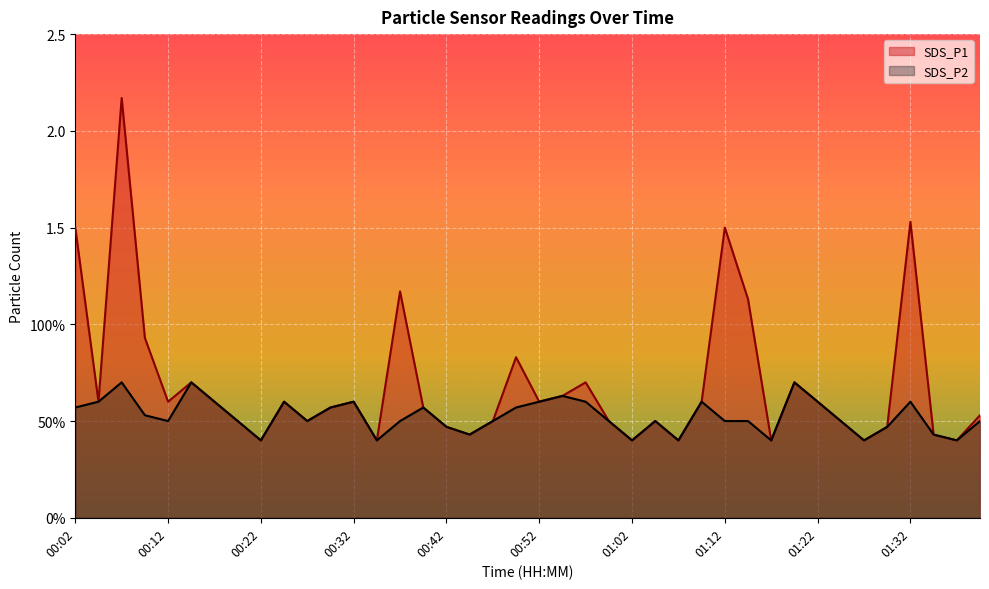

List the series in order of their overall mean, lowest first.

SDS_P2, SDS_P1